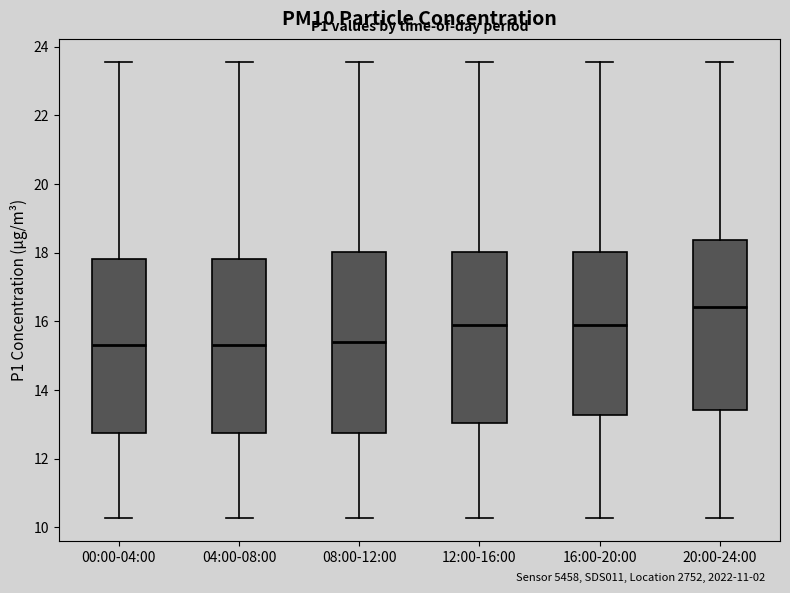

Reading left to right, transcribe this box plot: for each box, give where its median line is, the range the box spans, and where its two whiskers end, as read against the y-axis. The values are not printed on the chart, so give them approximately, as read against the axis.

00:00-04:00: median 15.4, box 12.8 to 17.8, whiskers 10.2 to 23.6
04:00-08:00: median 15.4, box 12.8 to 17.8, whiskers 10.2 to 23.6
08:00-12:00: median 15.4, box 12.8 to 18.0, whiskers 10.2 to 23.6
12:00-16:00: median 16.0, box 13.0 to 18.0, whiskers 10.2 to 23.6
16:00-20:00: median 16.0, box 13.2 to 18.0, whiskers 10.2 to 23.6
20:00-24:00: median 16.4, box 13.4 to 18.4, whiskers 10.2 to 23.6